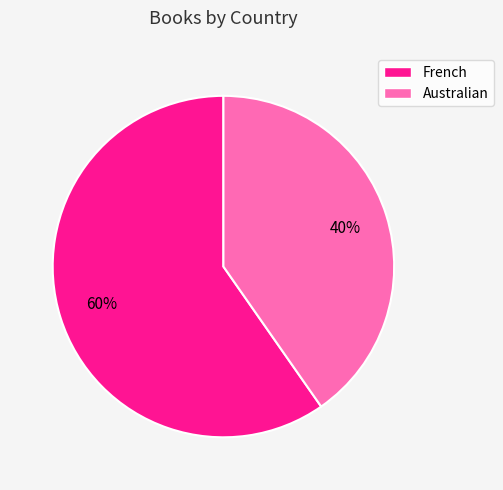

The Australian slice represents 40% of the pie. True or false?

True